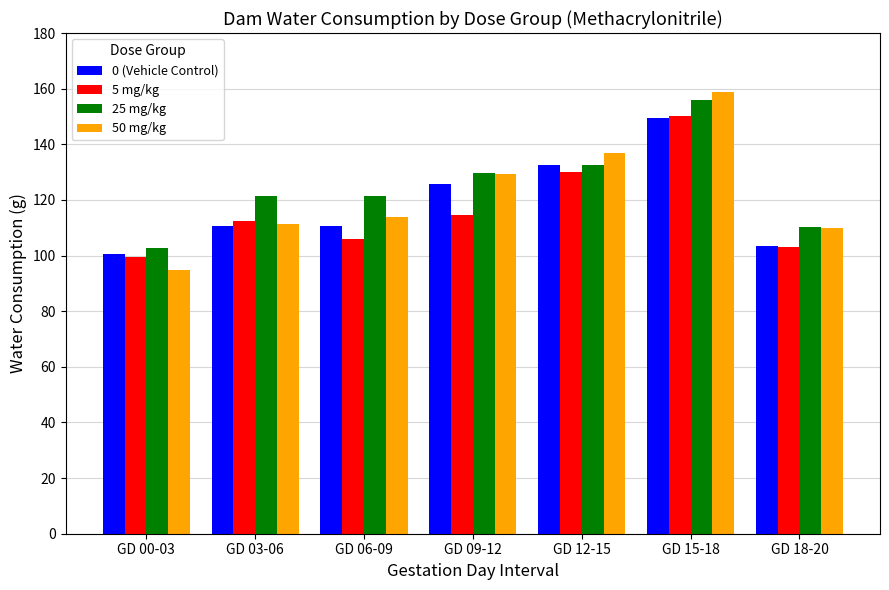

What is the label of the 4th bar from the left?

GD 09-12